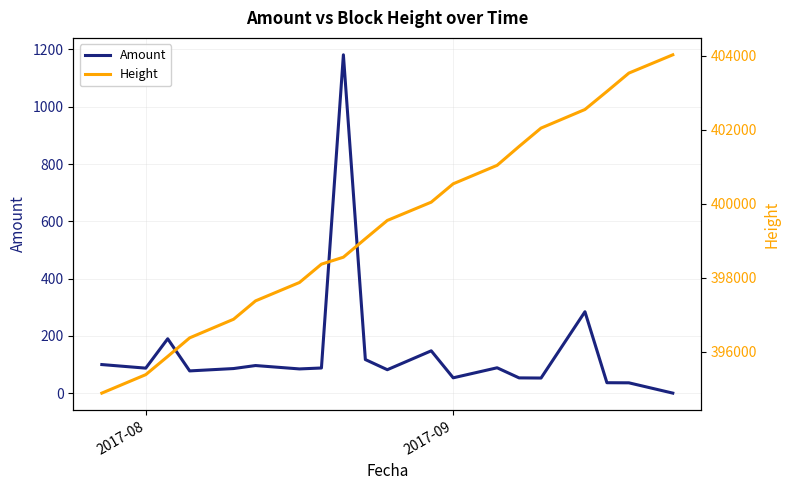

What is the sum of all Height values?

7988443.0